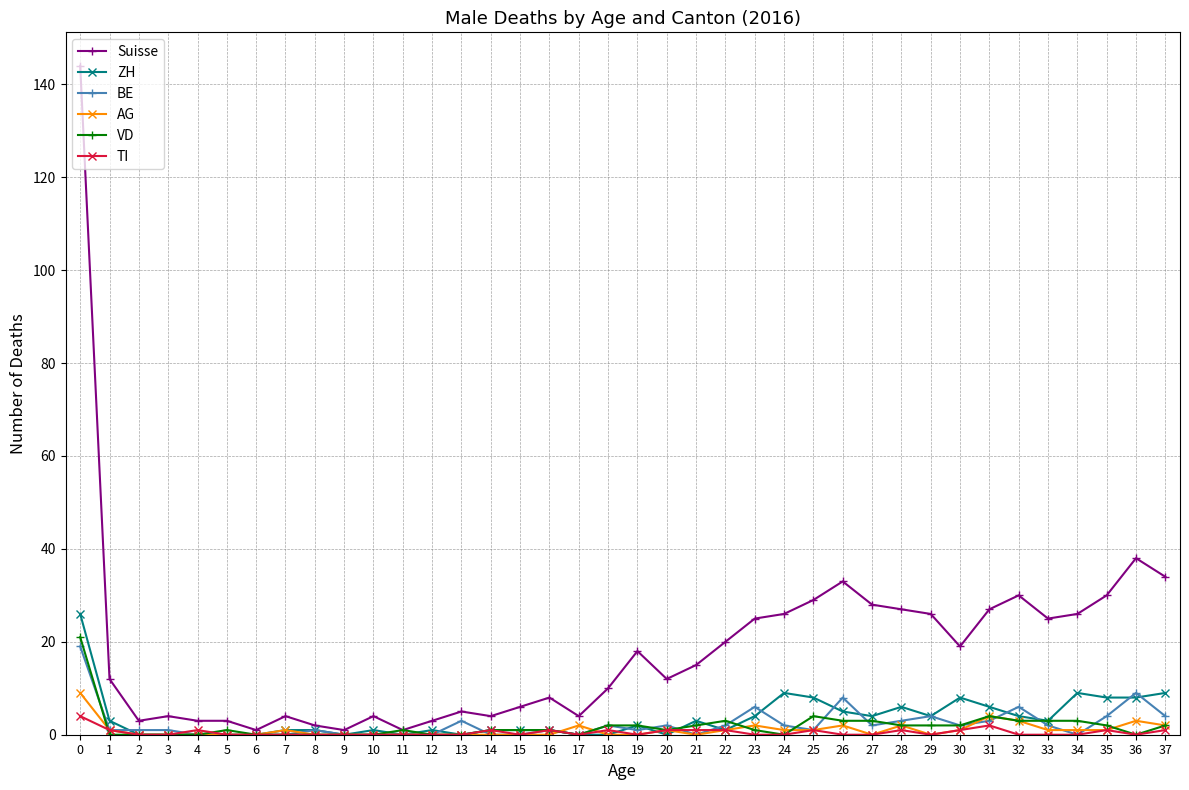

What is the total value across all series at 26?

51